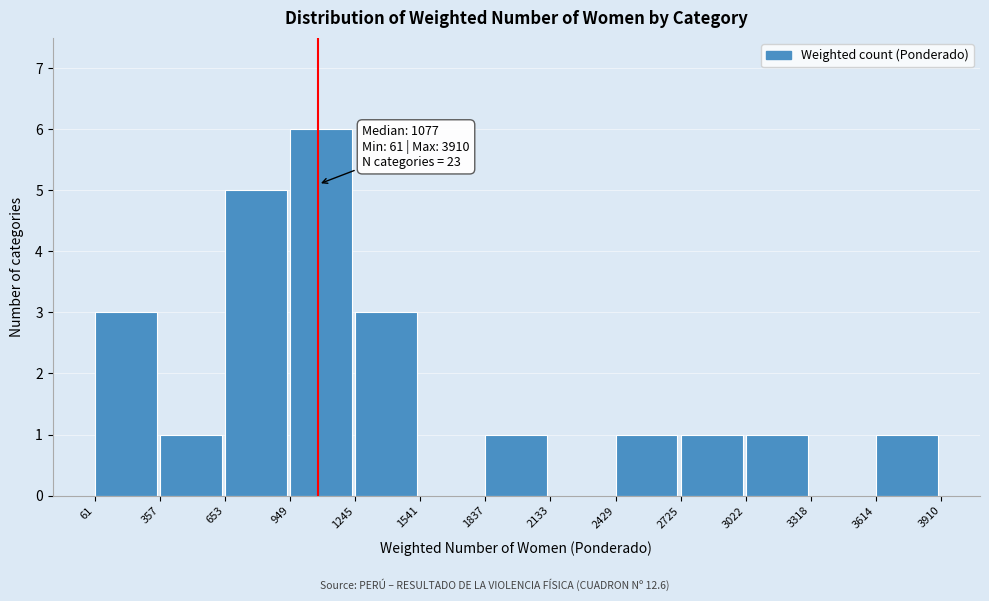

Which range on the x-axis has the tallest bar?

949 to 1245